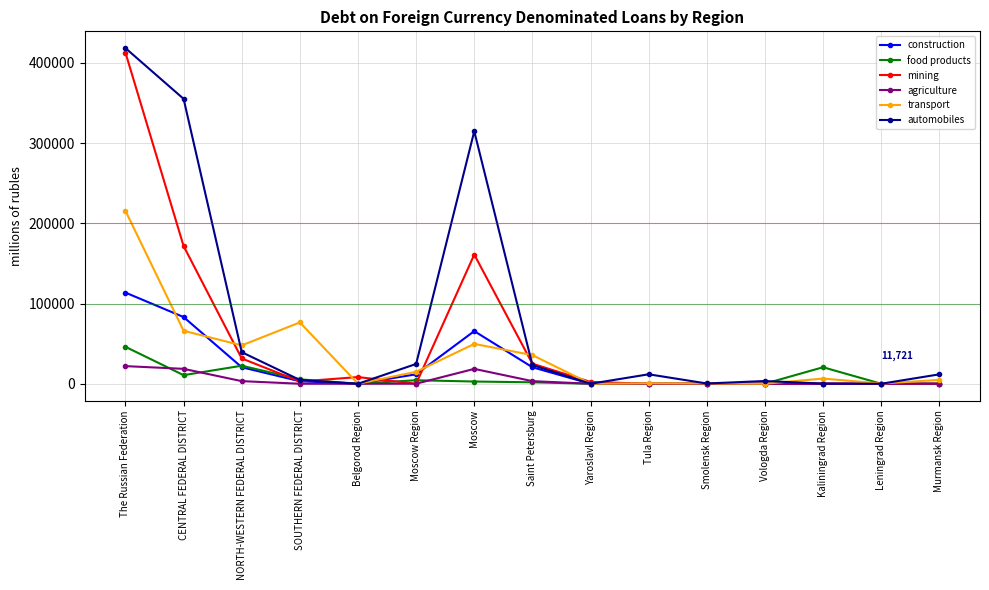

At how many categories does at least one series exceed 397611?

1